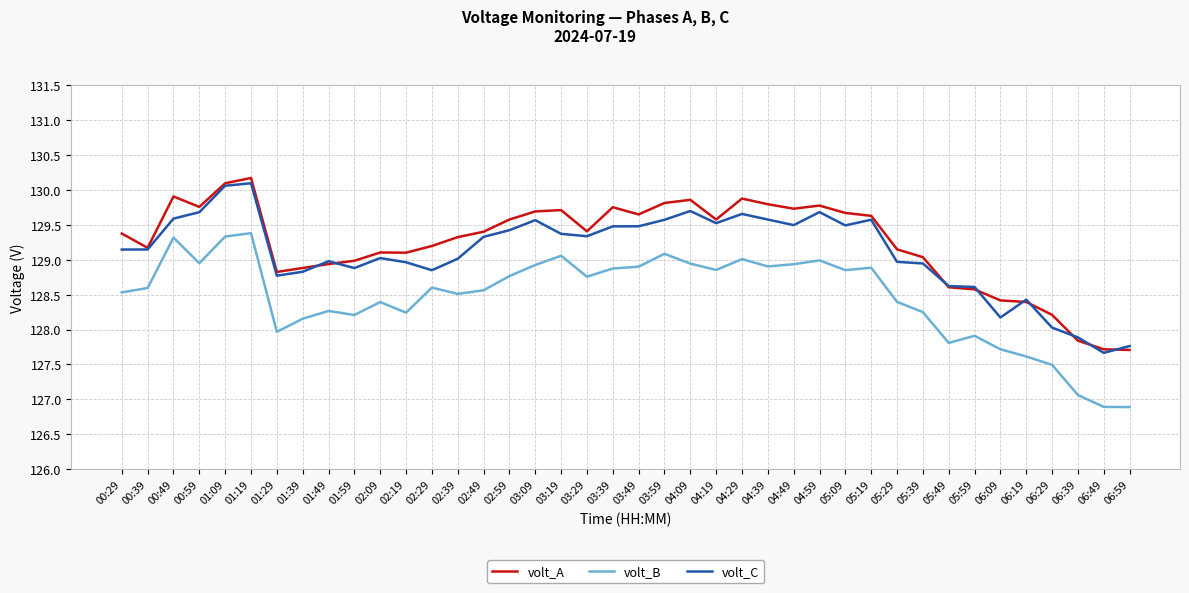

Which series has the widest spread of values?

volt_B